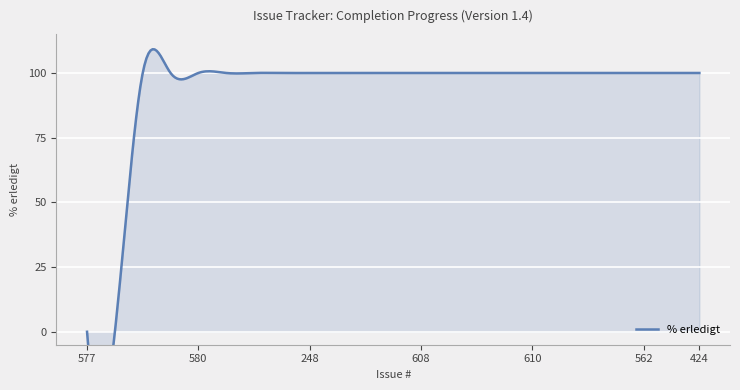

Between 578 and 248, which is larger?

578